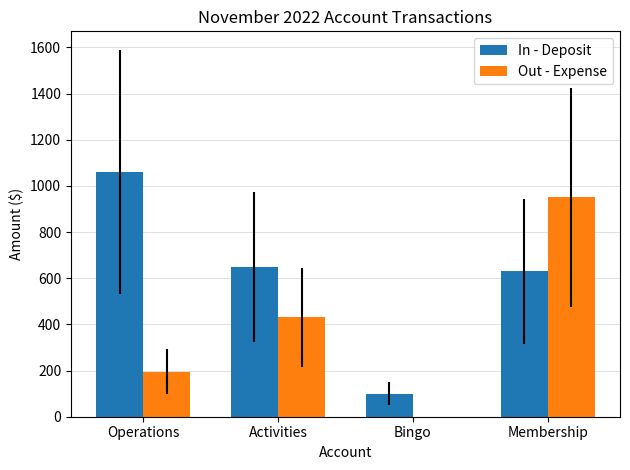

True or false: Out - Expense has a value of 430.9 at Activities.

True